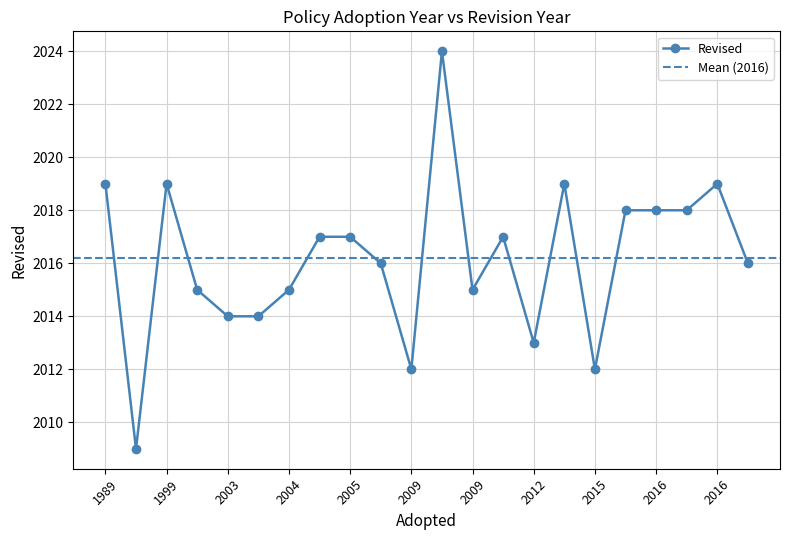

What is the average value?

2016